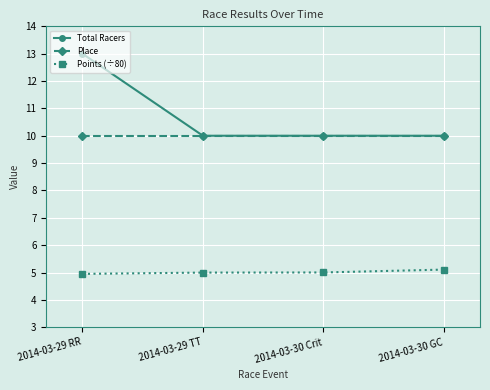

What is the smallest value displayed?

4.9